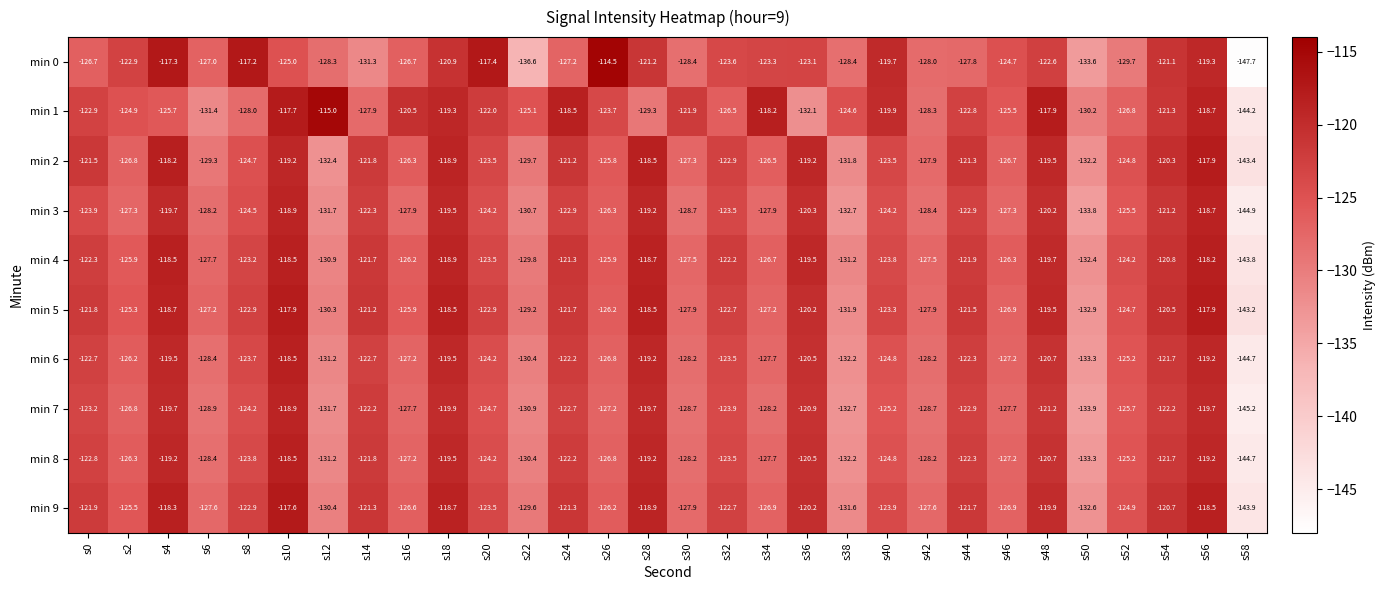

Where is min 1 nearest to the value -129?

s28